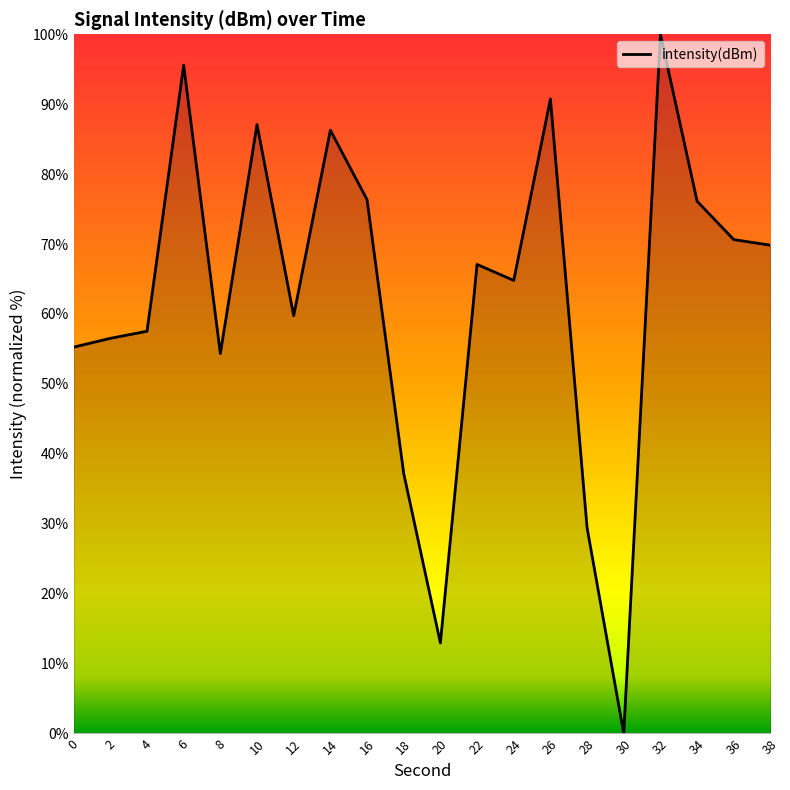

Where is the data nearest to the value 50?

8